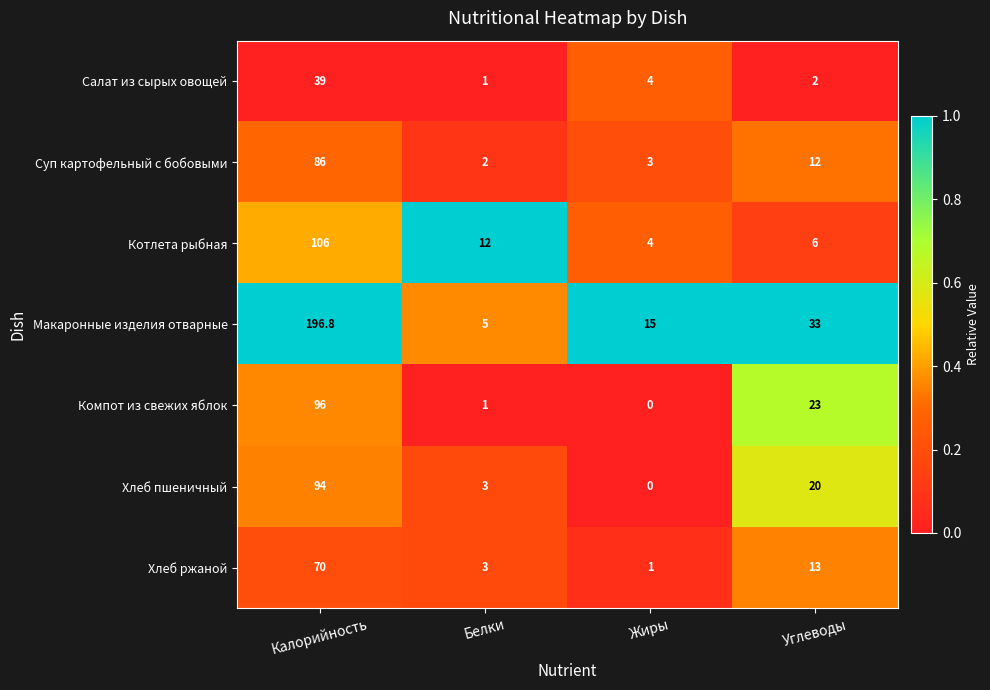

Rank the categories by Хлеб ржаной value from highest to lowest.

Калорийность, Углеводы, Белки, Жиры